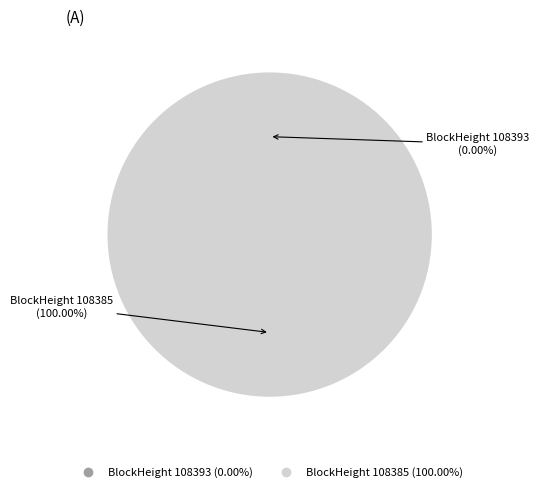

Between 108385 and 108393, which is larger?

108385